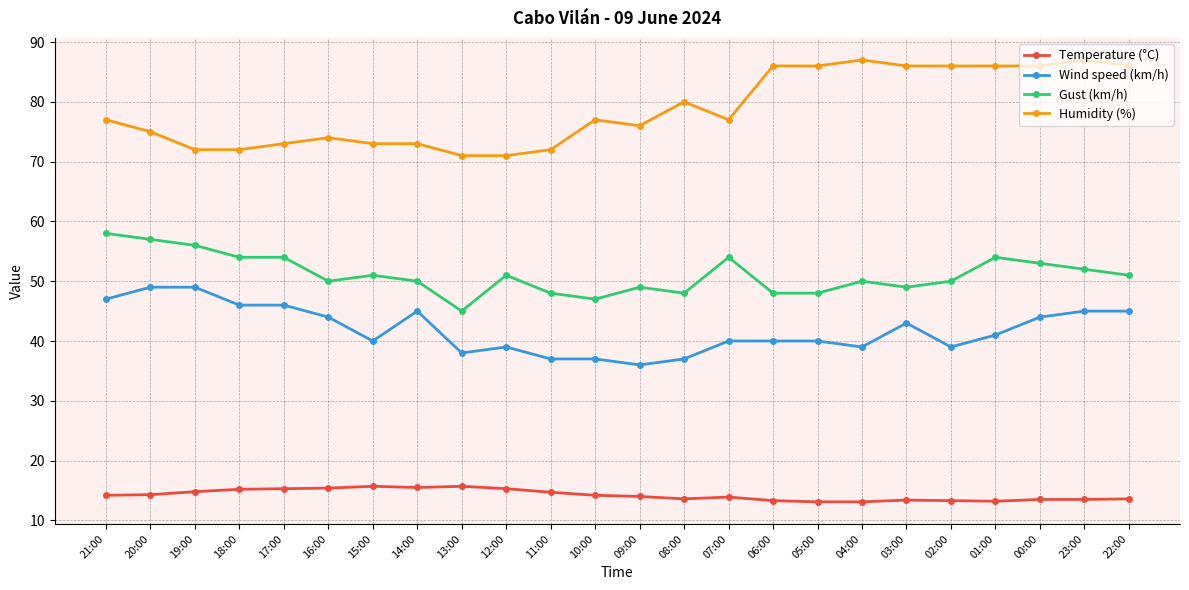

Which series changed the most between 21:00 and 13:00?

Gust (km/h)